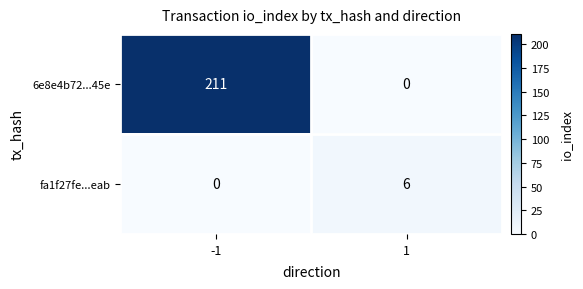

At how many categories does at least one series exceed 129?

1